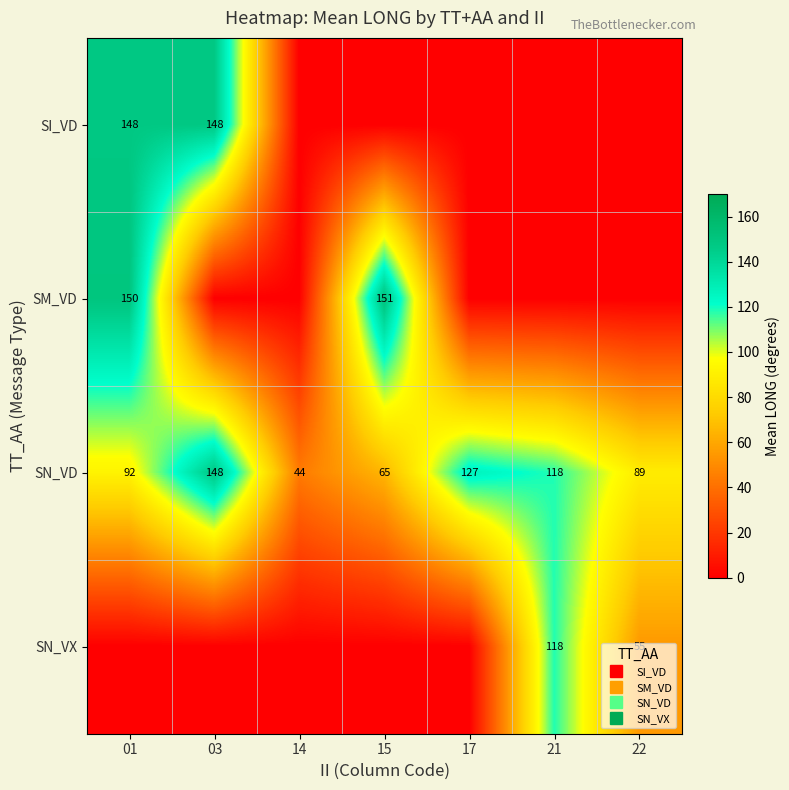

How many data points in SN_VX are above 0?

2